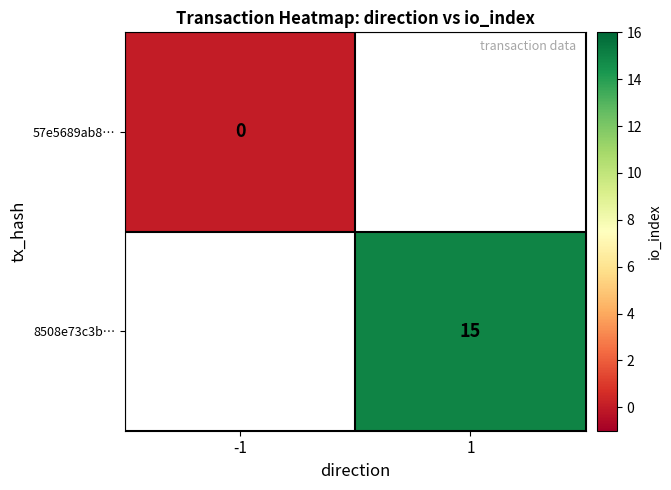

True or false: 8508e73c3b… has a value of 25 at 1.

False